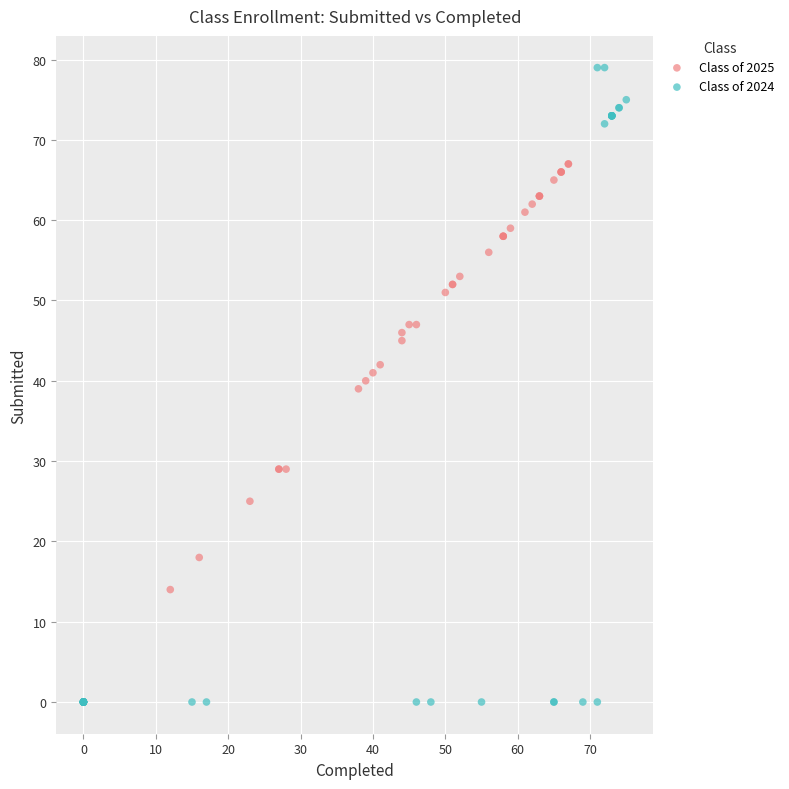

Which series has the largest Y range (max minus min)?

Class of 2024